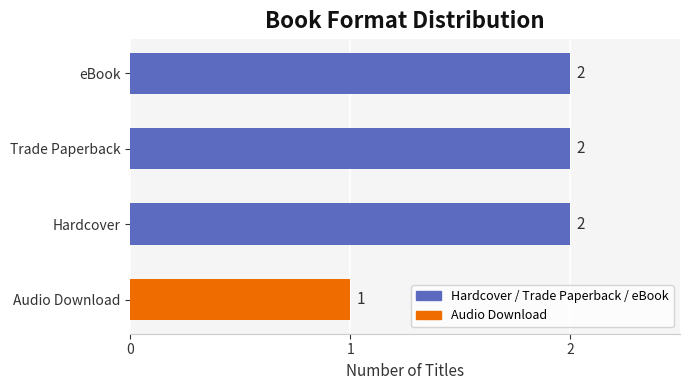

True or false: the data shows 3 at Trade Paperback.

False